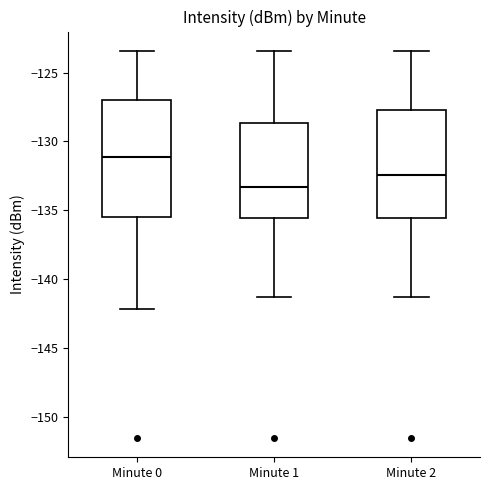

Where does the median line of the box for Minute 2 sit on the y-axis? The values are not printed on the chart, so give them approximately, as read against the axis.

-132.5